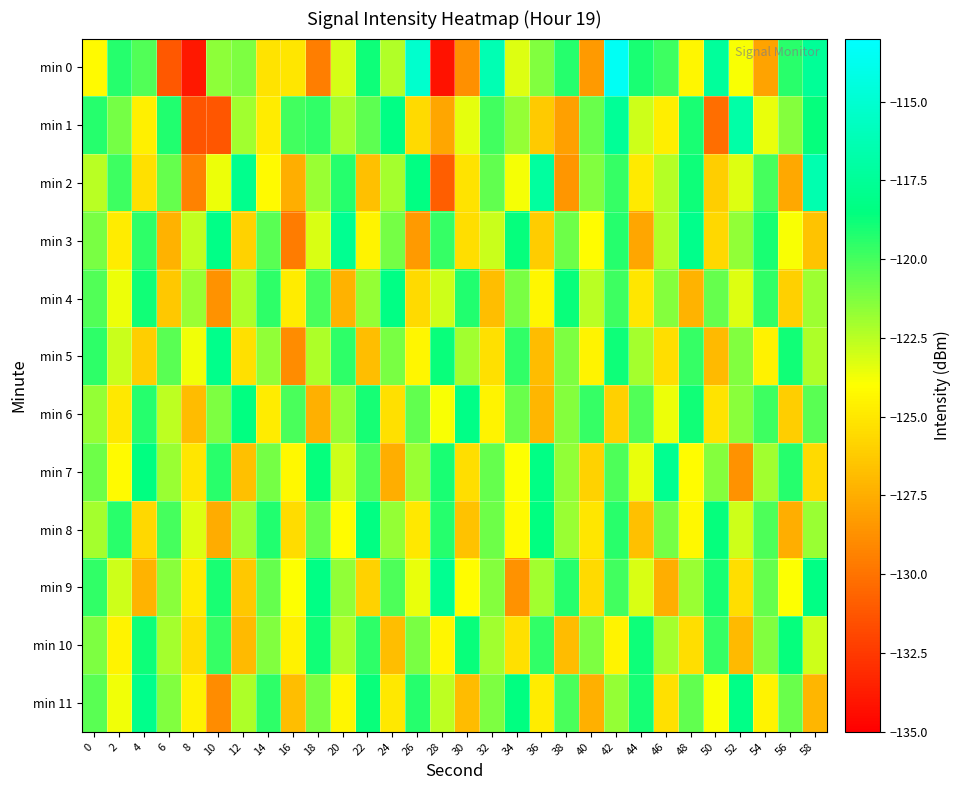

Between 2 and 28, which series saw the biggest shift?

row_0